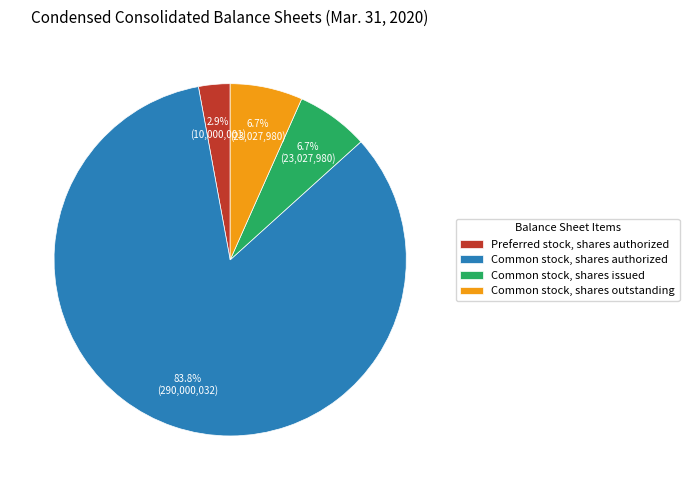

To the nearest percent, what is the average slice percentage?

25%